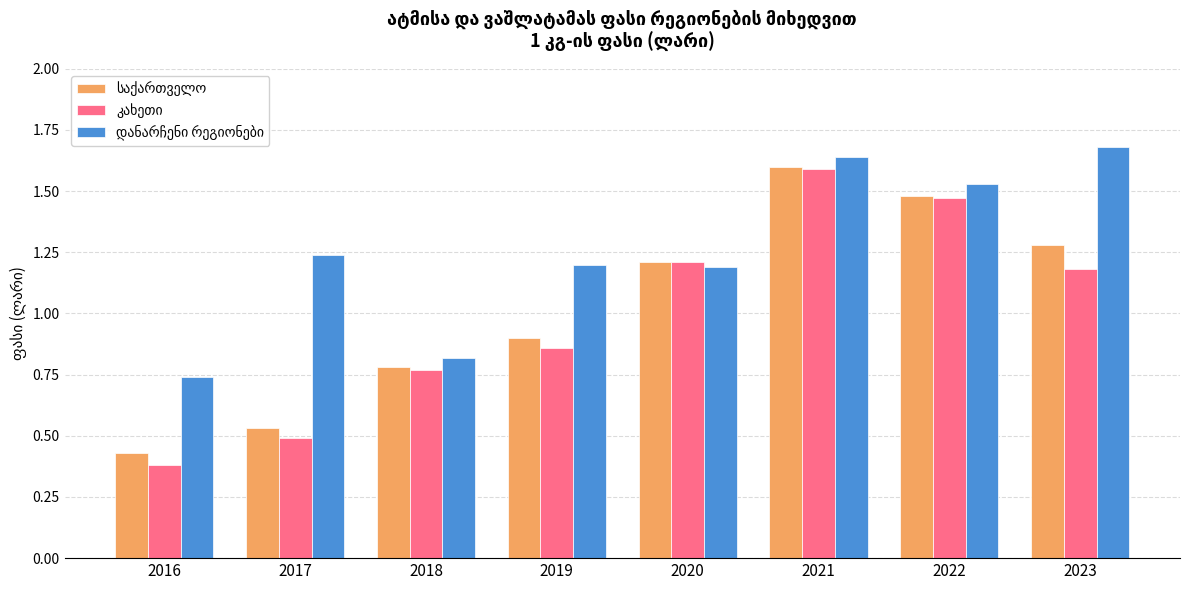

At which category does the chart reach its minimum across all series?

2016